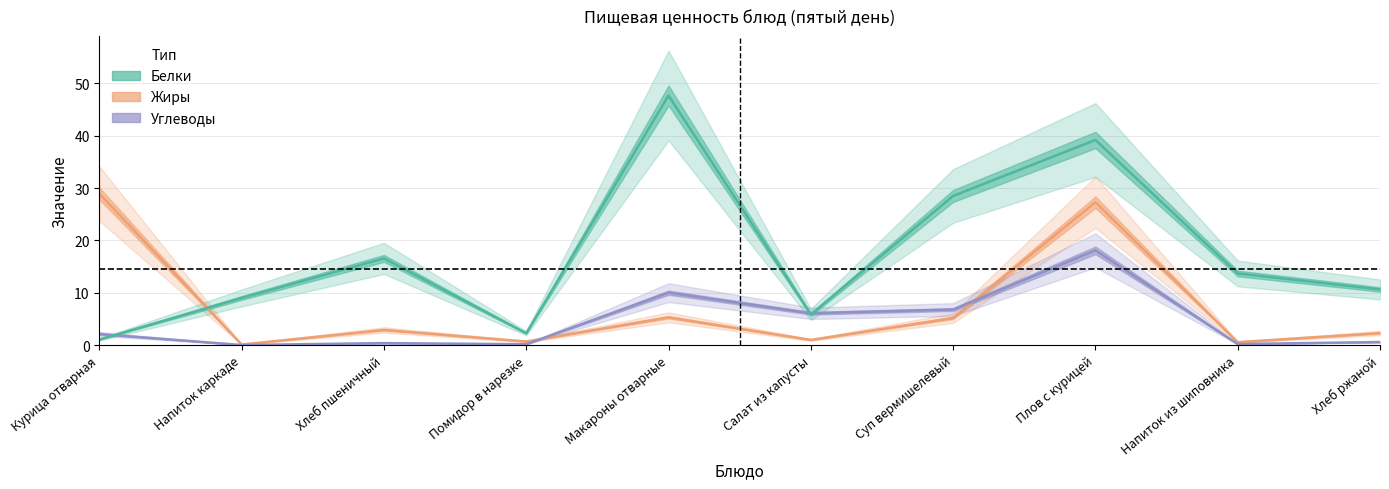

Rank the series at Хлеб пшеничный from highest to lowest value.

Углеводы, Белки, Жиры